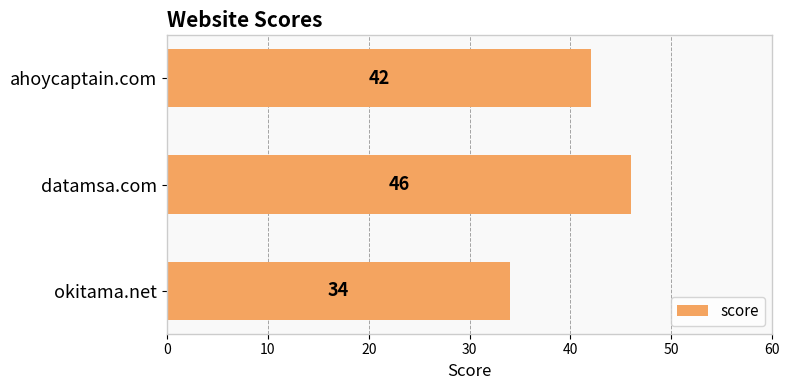

List the labels in order of value, smallest first.

okitama.net, ahoycaptain.com, datamsa.com